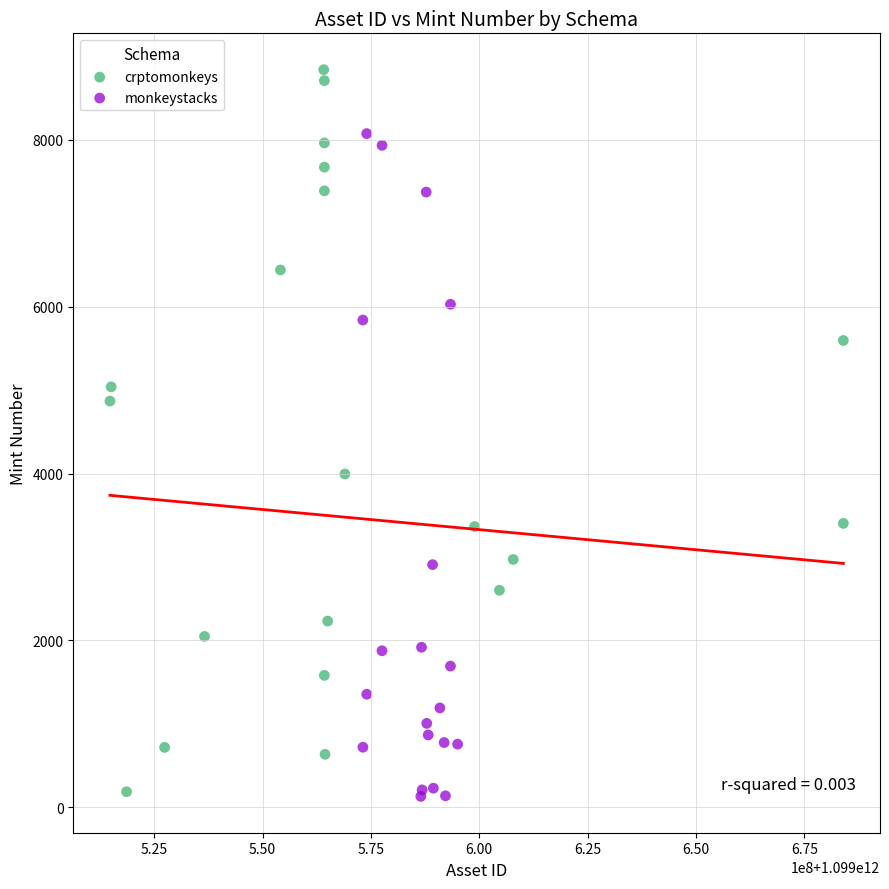

Which series has the widest spread of Y values?

crptomonkeys